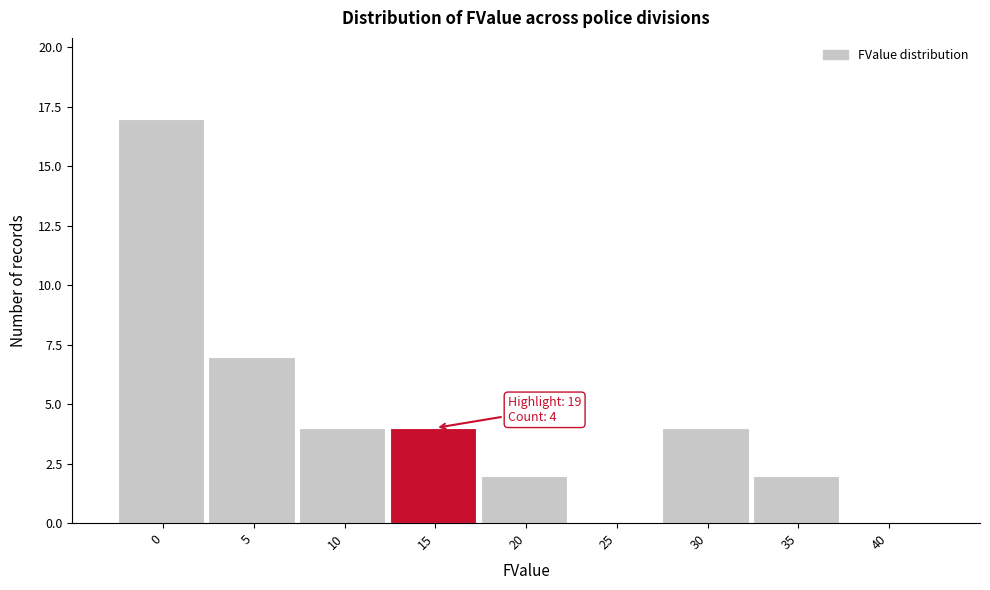

Reading right to left, extract all data points from this chart.

40=0	35=2	30=4	25=0	20=2	15=4	10=4	5=7	0=17